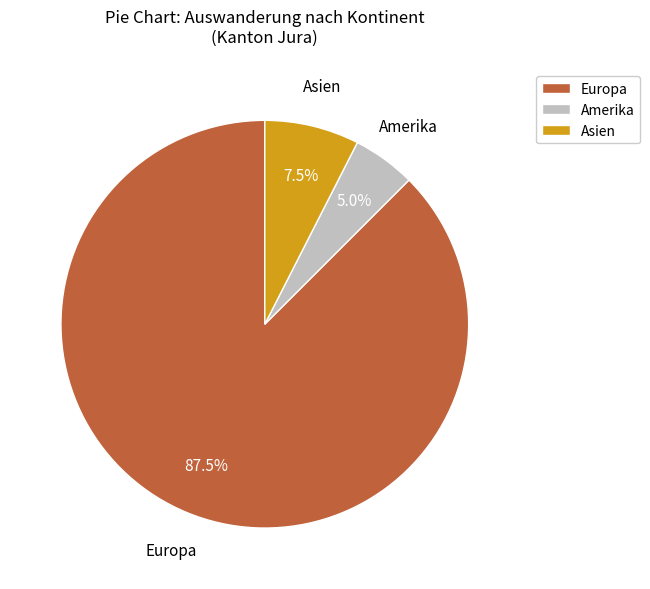

Rank the categories by value from lowest to highest.

Amerika, Asien, Europa